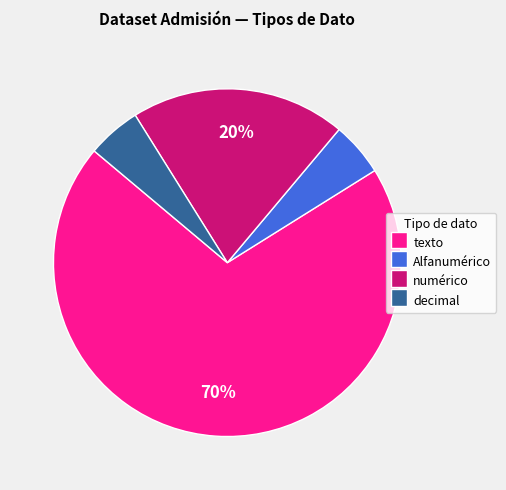

Approximately how many times larger is the value at numérico compared to decimal?

4.0